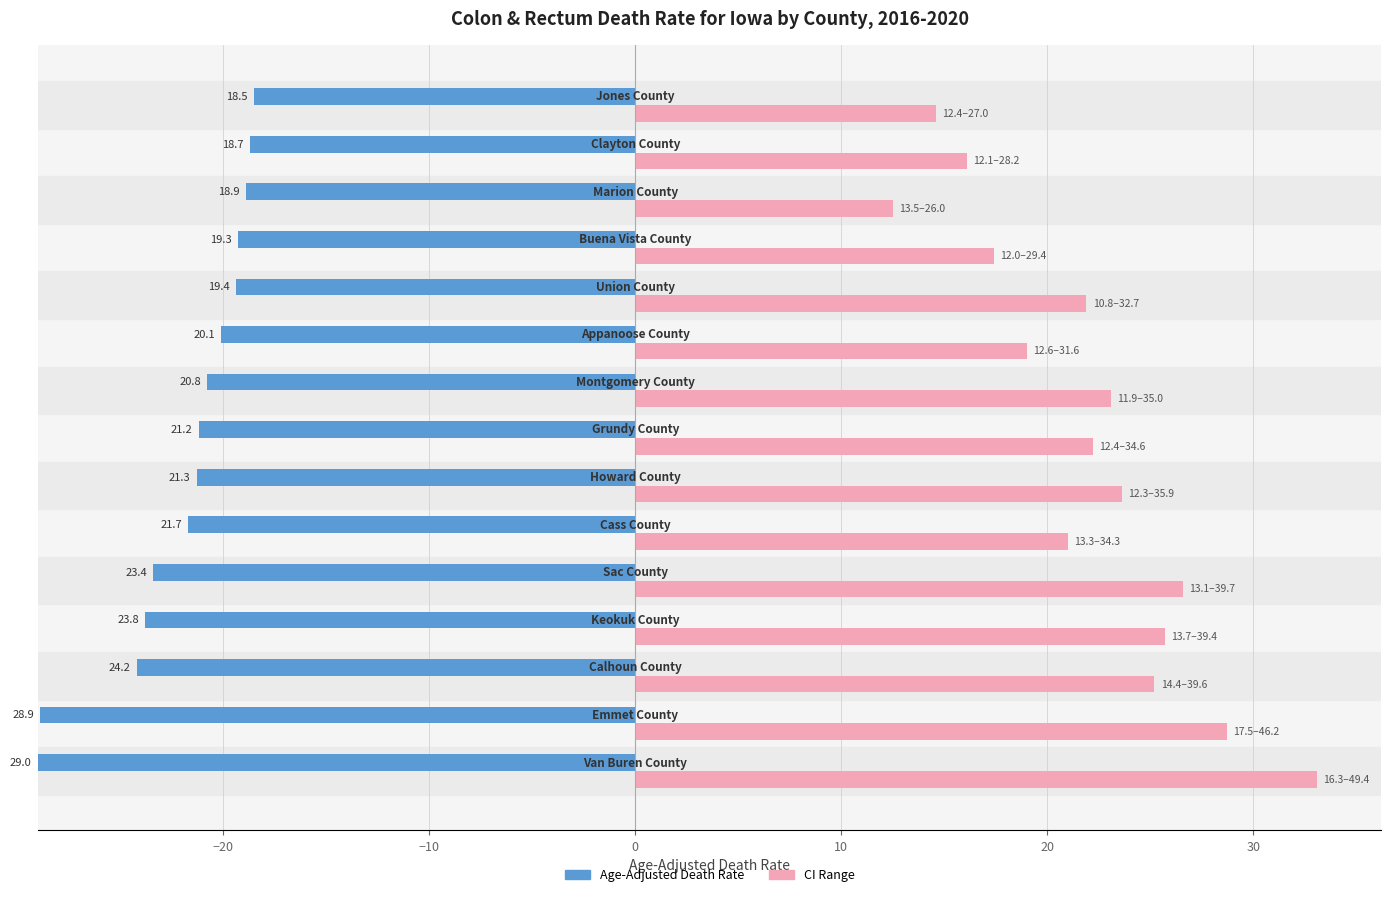

What is the total value across all series at 10?

50.0